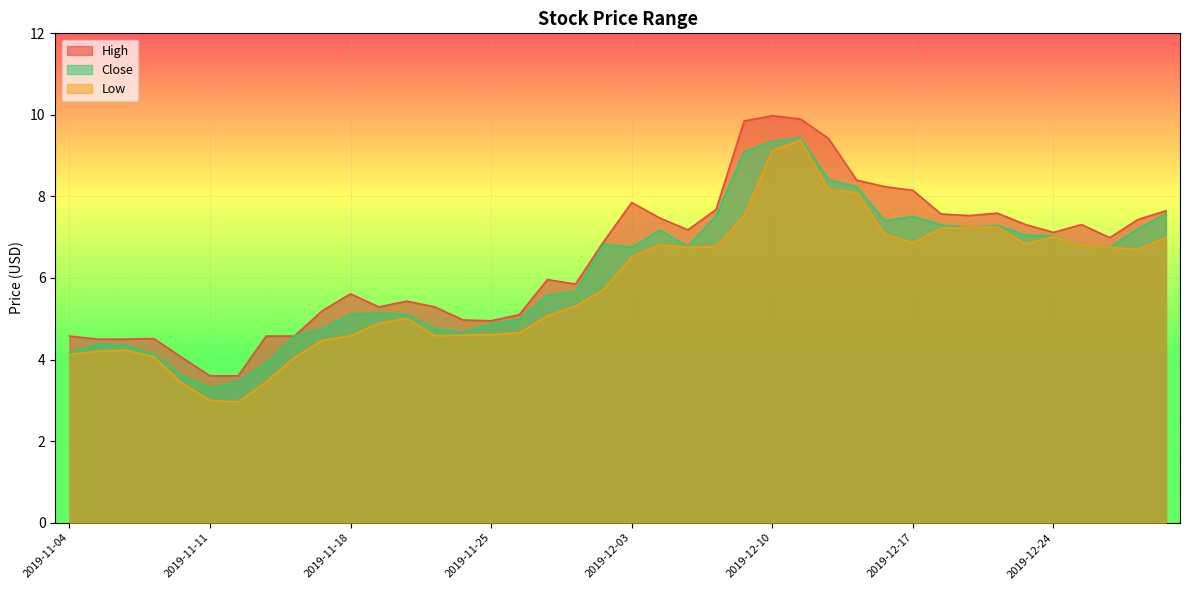

True or false: High and Low cross at least once.

False